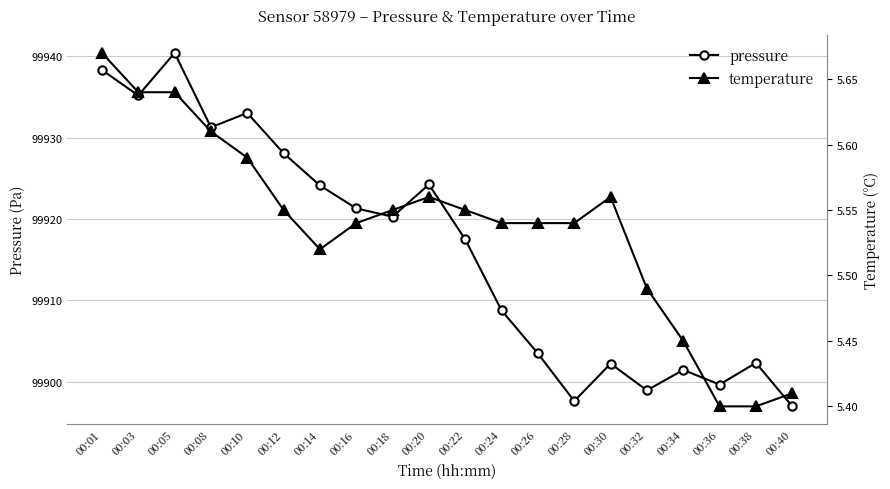

Rank the categories by pressure value from lowest to highest.

00:40, 00:28, 00:32, 00:36, 00:34, 00:30, 00:38, 00:26, 00:24, 00:22, 00:18, 00:16, 00:14, 00:20, 00:12, 00:08, 00:10, 00:03, 00:01, 00:05